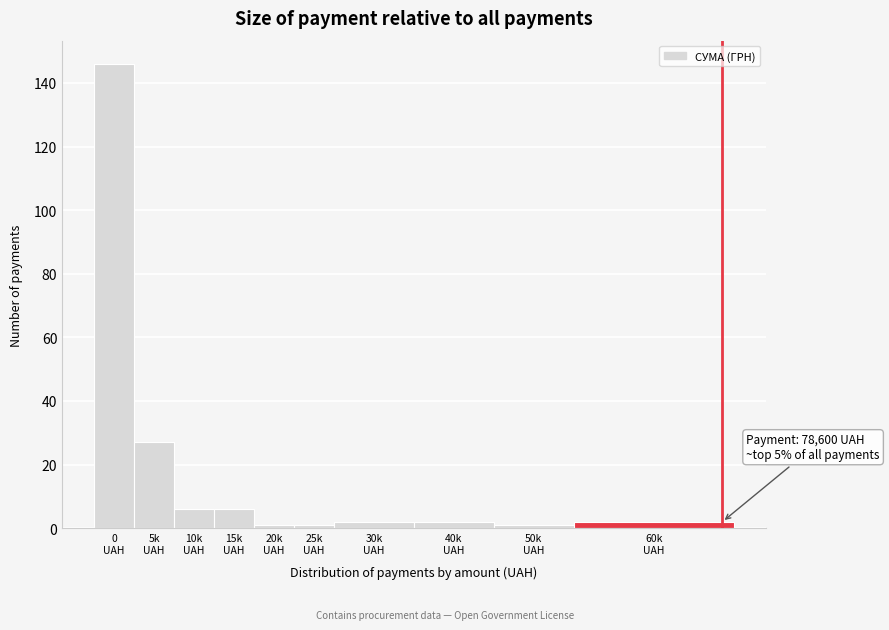

Reading right to left, list all the values displayed in this chart.

2	1	2	2	1	1	6	6	27	146